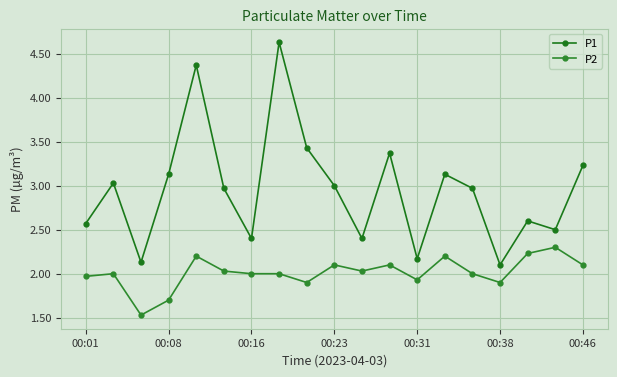

Rank the series by their average value, from lowest to highest.

P2, P1